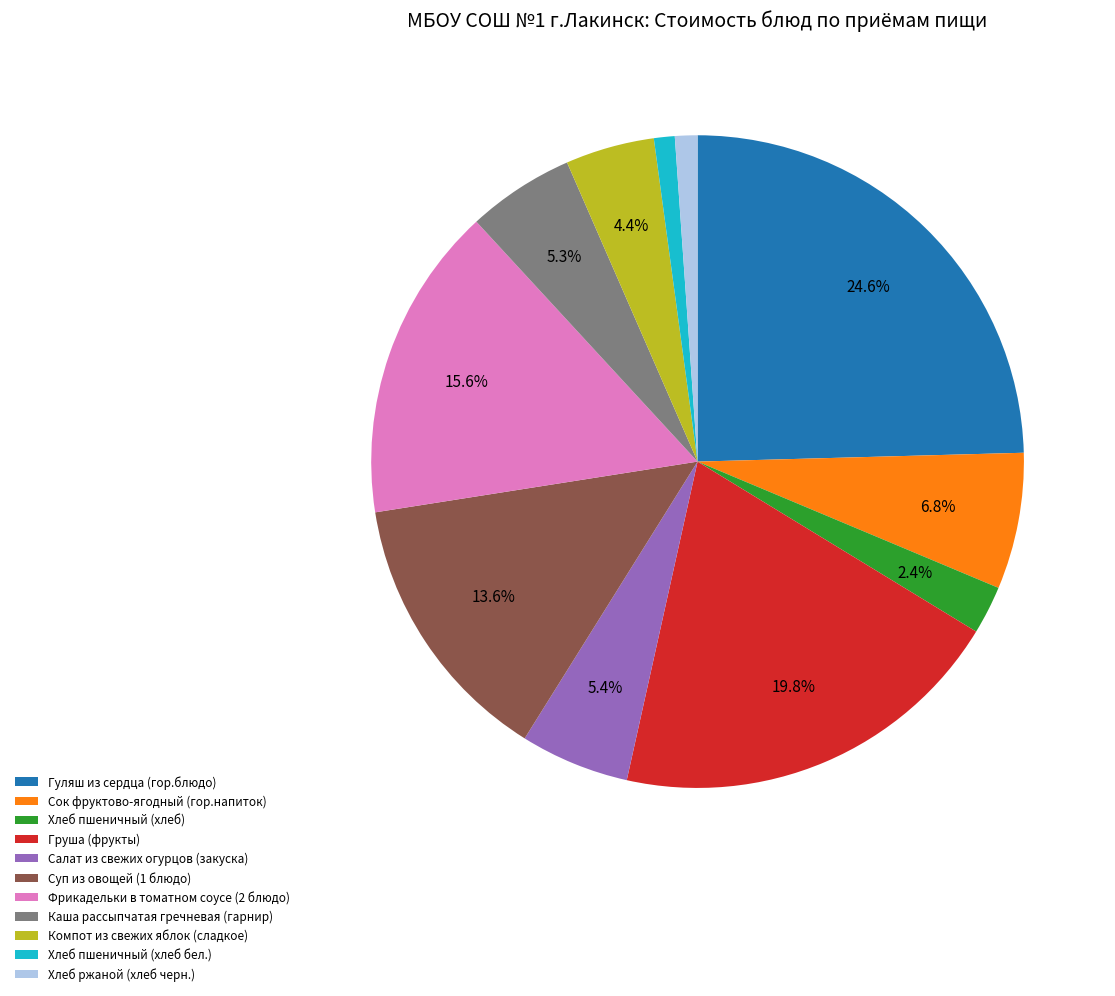

What is the largest slice in the pie chart?

Гуляш из сердца (гор.блюдо)